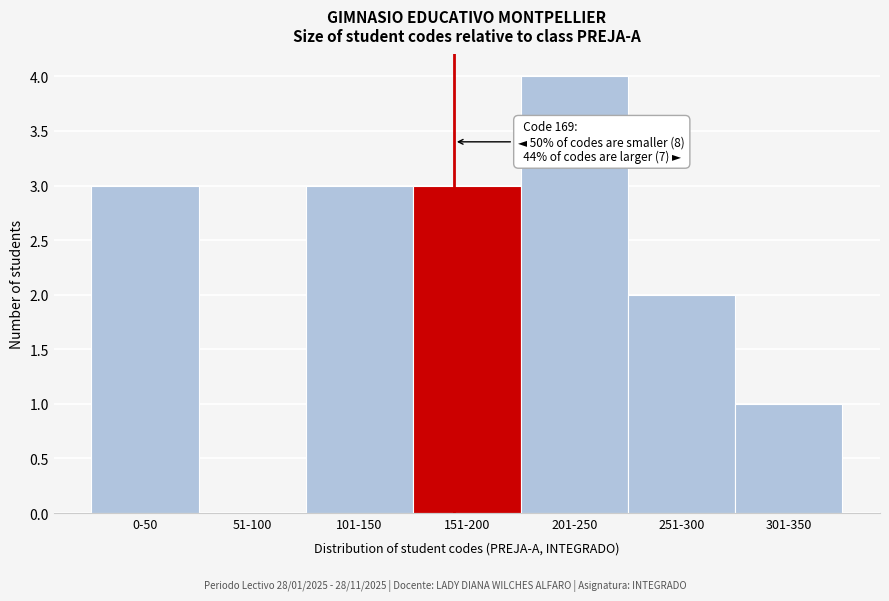

Reading left to right, what are all the values shown in this chart?

0-50=3	51-100=0	101-150=3	151-200=3	201-250=4	251-300=2	301-350=1